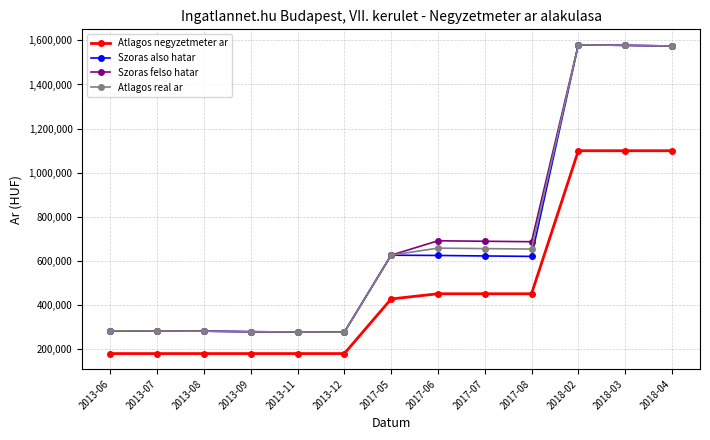

What is the value of the Szoras felso hatar point at the 7th from the left?

626810